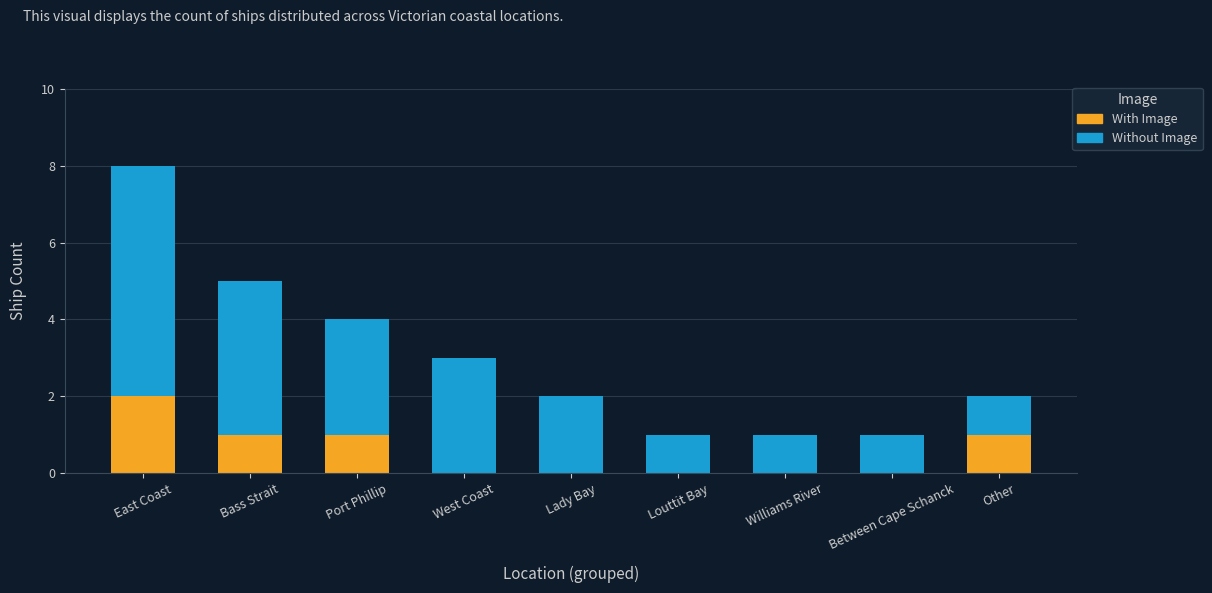

Are the bars horizontal?

No